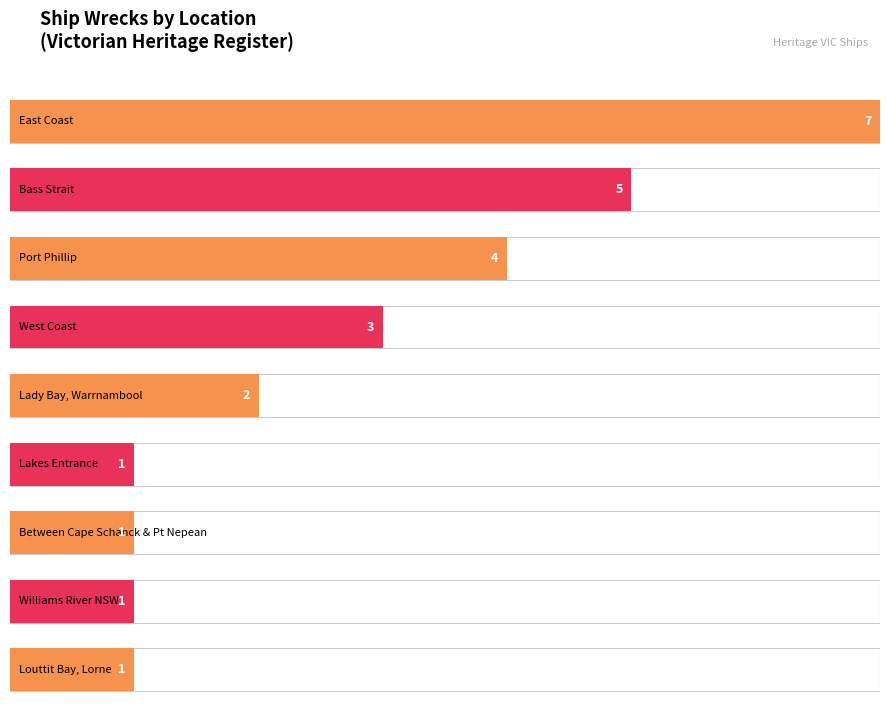

What is the approximate value at Louttit Bay, Lorne?

1